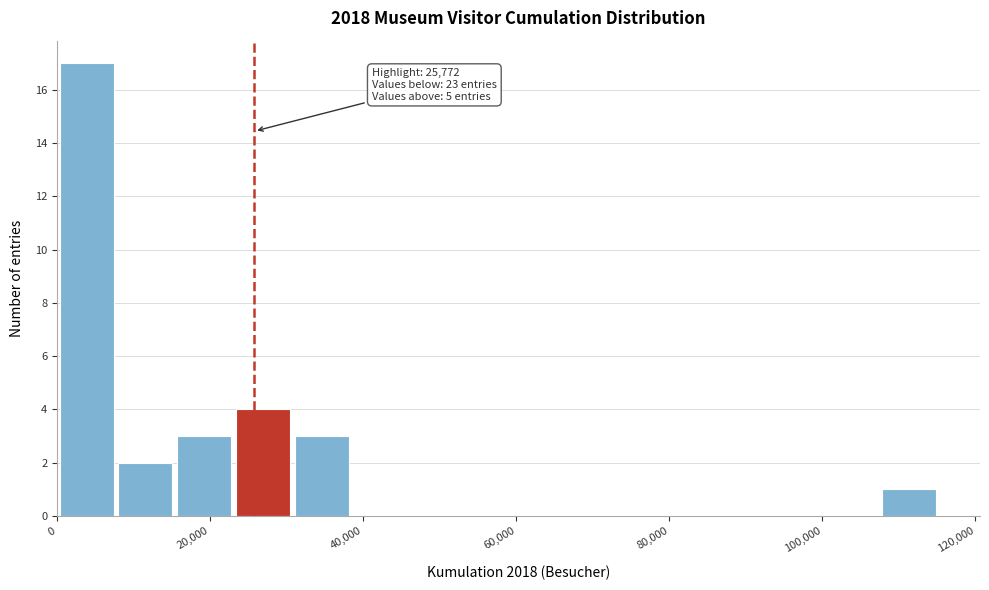

Around what value on the x-axis is the tallest bar? Give the approximate position of its centre, as read against the axis.

4000